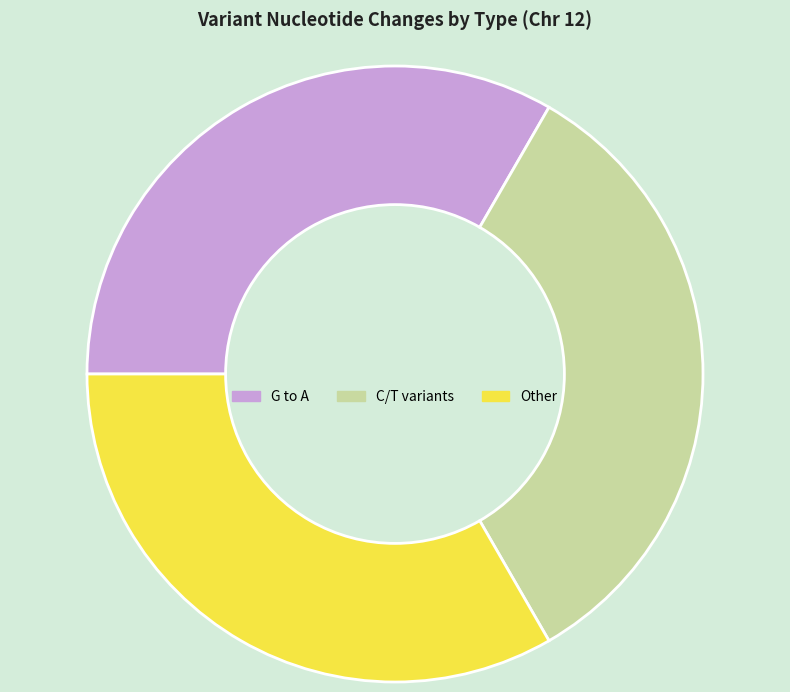

True or false: G to A accounts for 33% of the total.

True